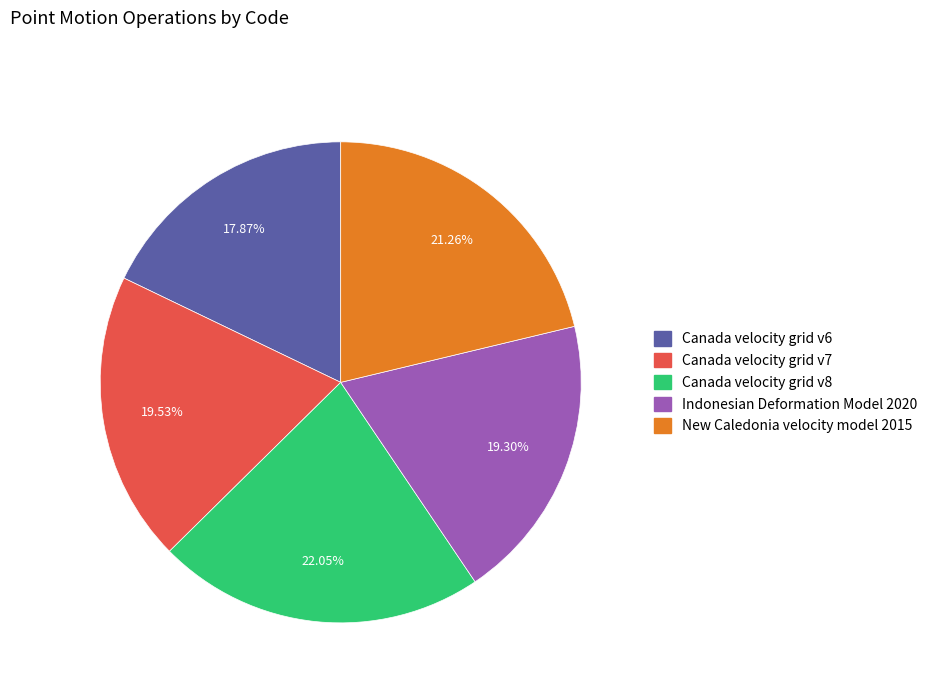

Does Canada velocity grid v8 account for over 50% of the chart?

No